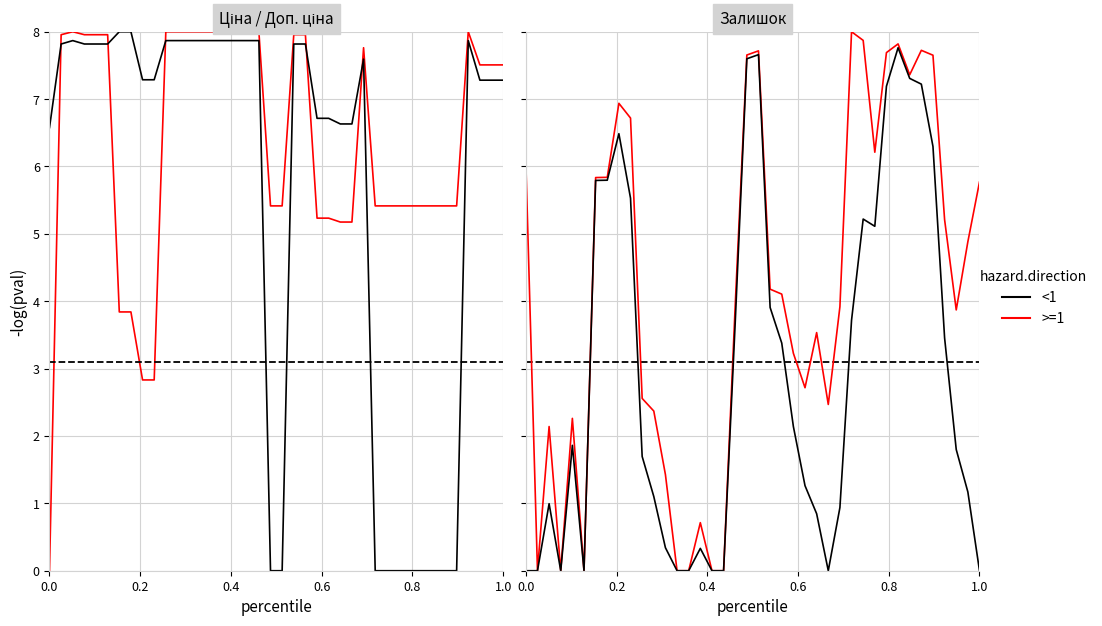

After their last crossing, which series has the higher values: Ціна or Залишок?

Ціна